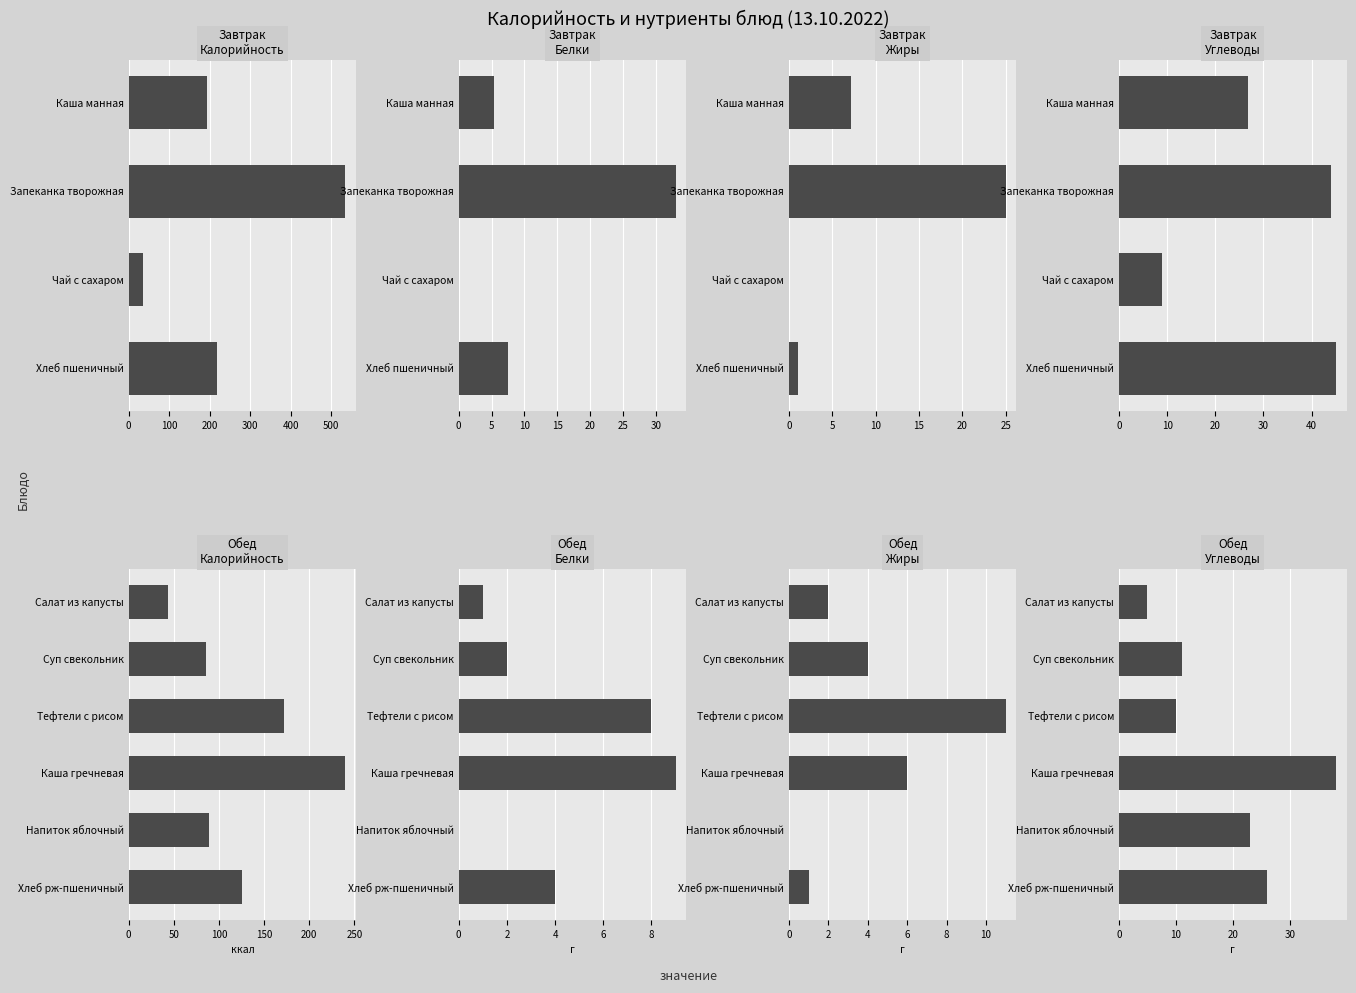

Count the Белки values in the range 1 to 8.

4